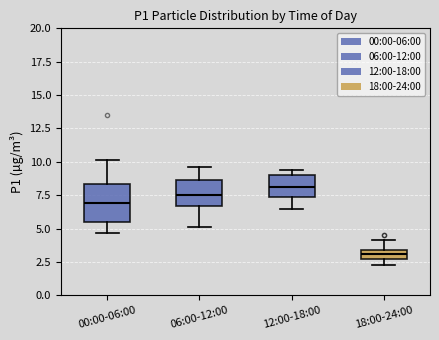

Which box has the highest median line?

12:00-18:00